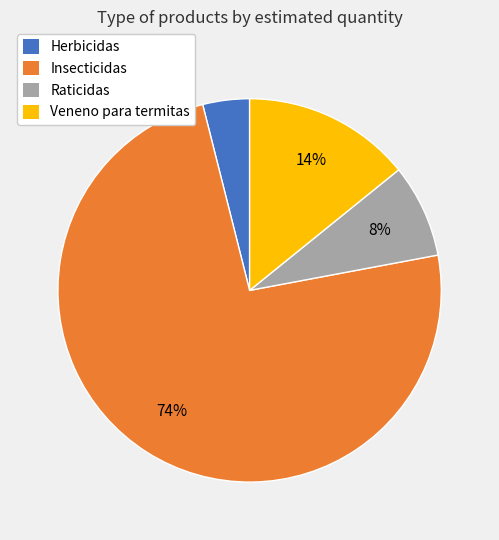

Which slice represents more than half of the pie?

Insecticidas